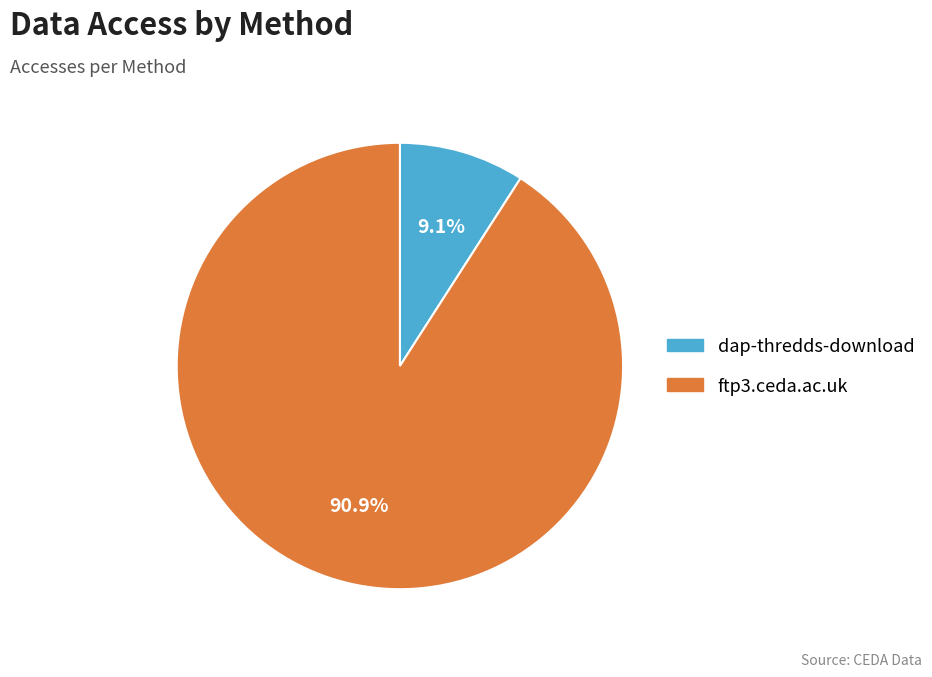

Rank the categories by value from highest to lowest.

ftp3.ceda.ac.uk, dap-thredds-download